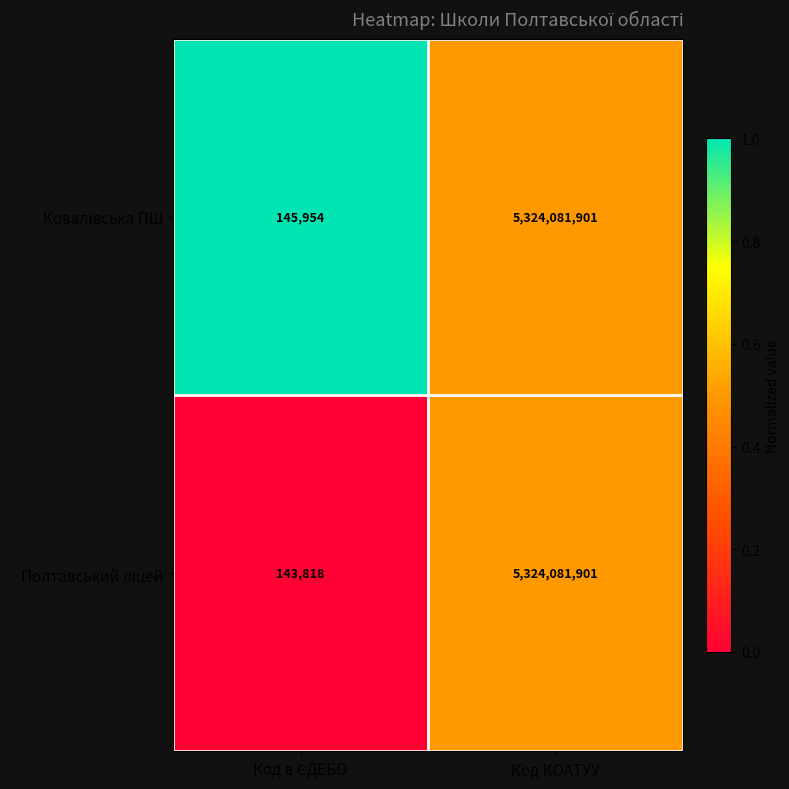

What is the minimum value shown in the chart?

143818